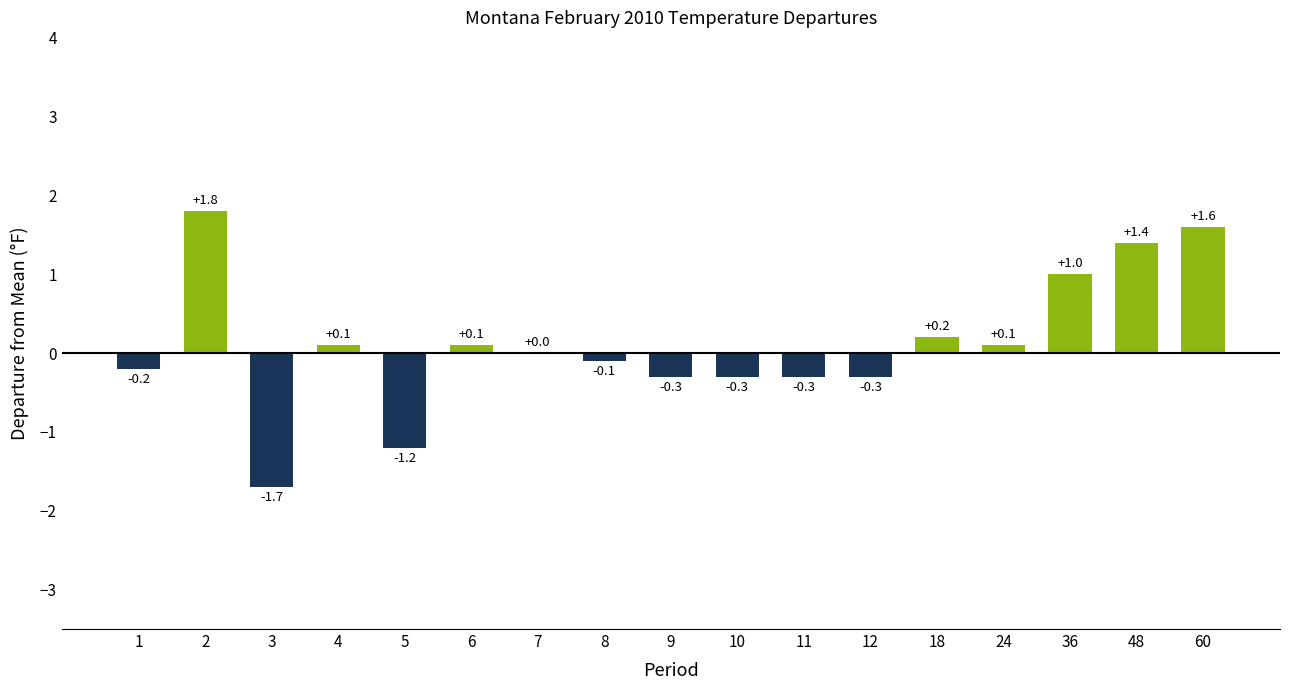

What is the sum of the values at 11 and 7?

-0.3